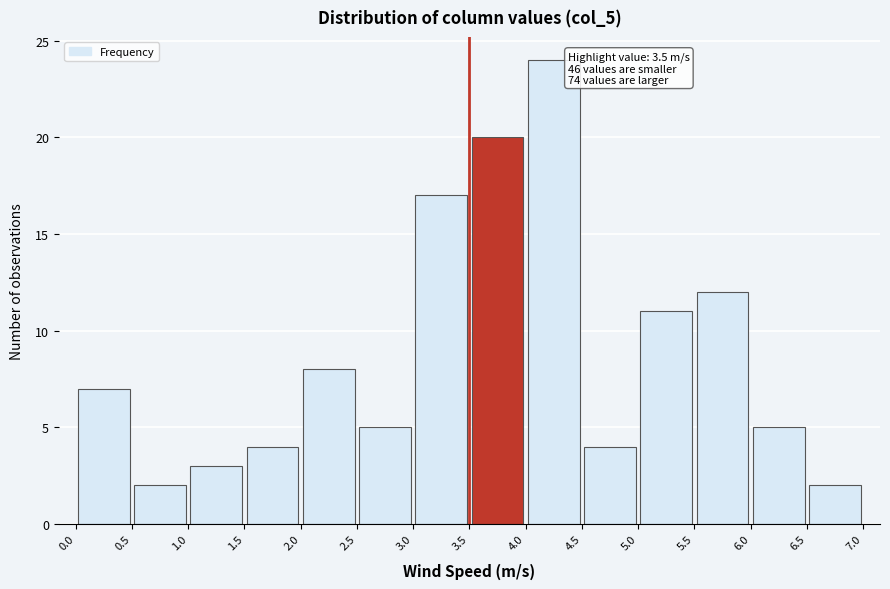

Over which range of the x-axis is the bar tallest?

4.0 to 4.5